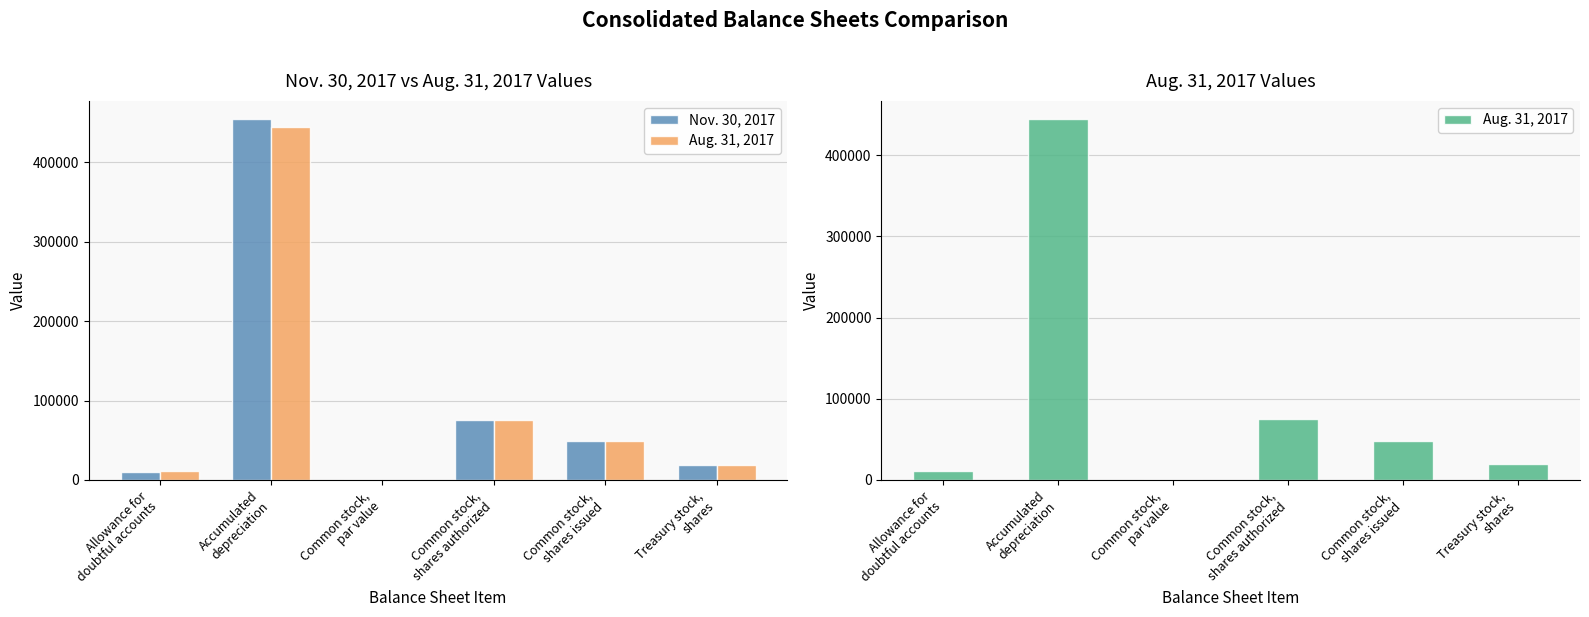

What is the label of the 3rd bar from the left?

Common stock,
par value